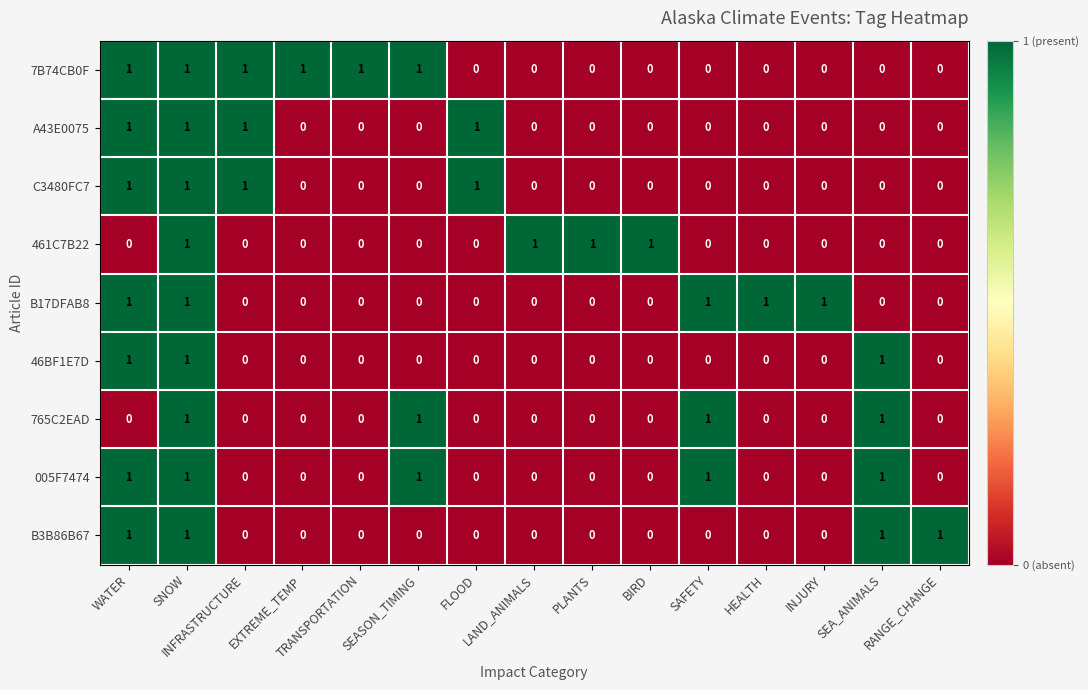

What is the sum of all C3480FC7 values?

4